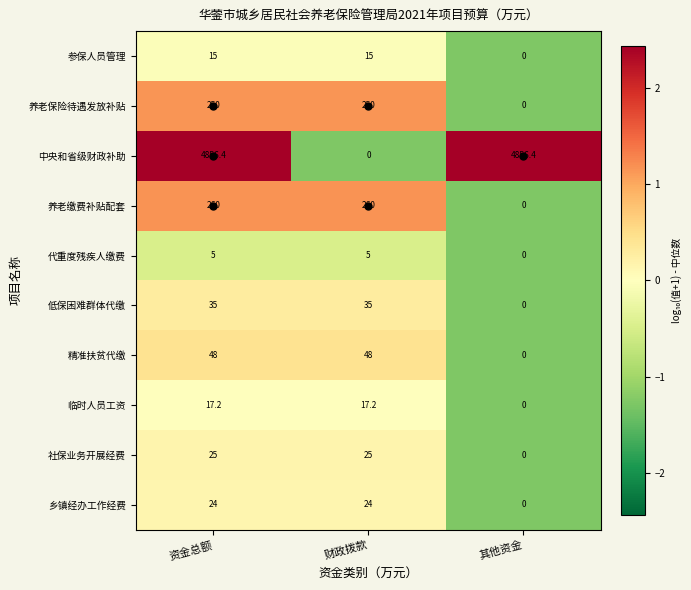

Count the 乡镇经办工作经费 values in the range 0 to 24.

3